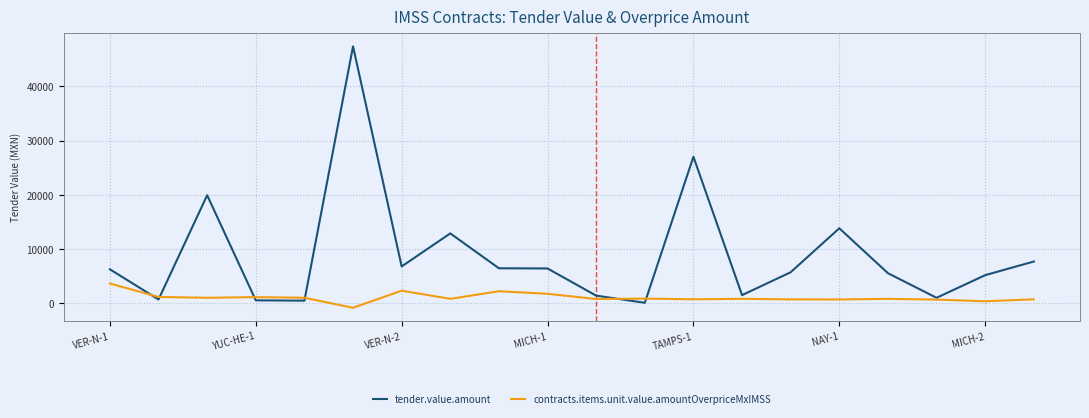

Which series has the largest total across all categories?

tender.value.amount